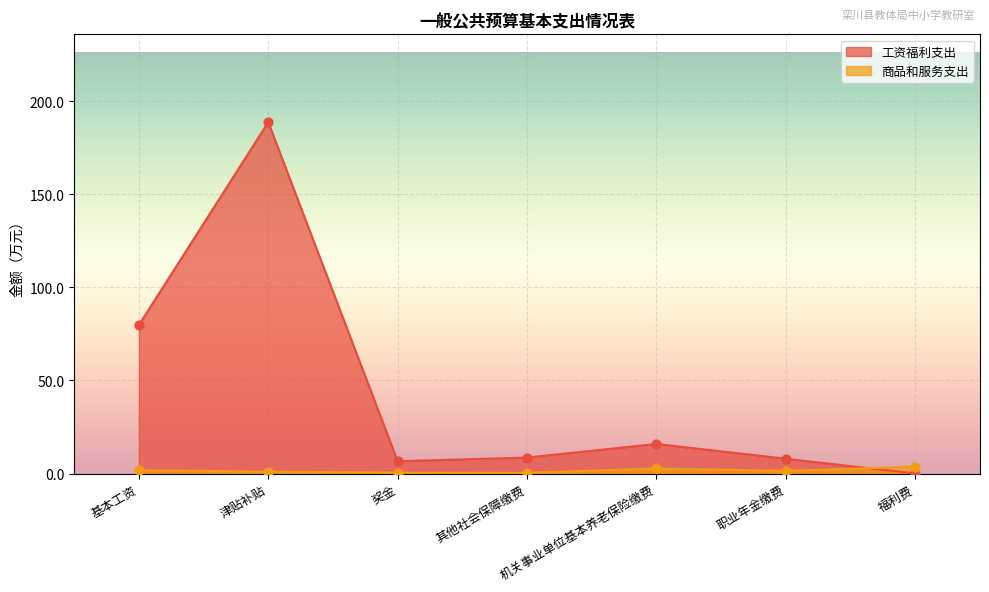

What is the ratio of the value at 其他社会保障缴费 to the value at 福利费?

0.1